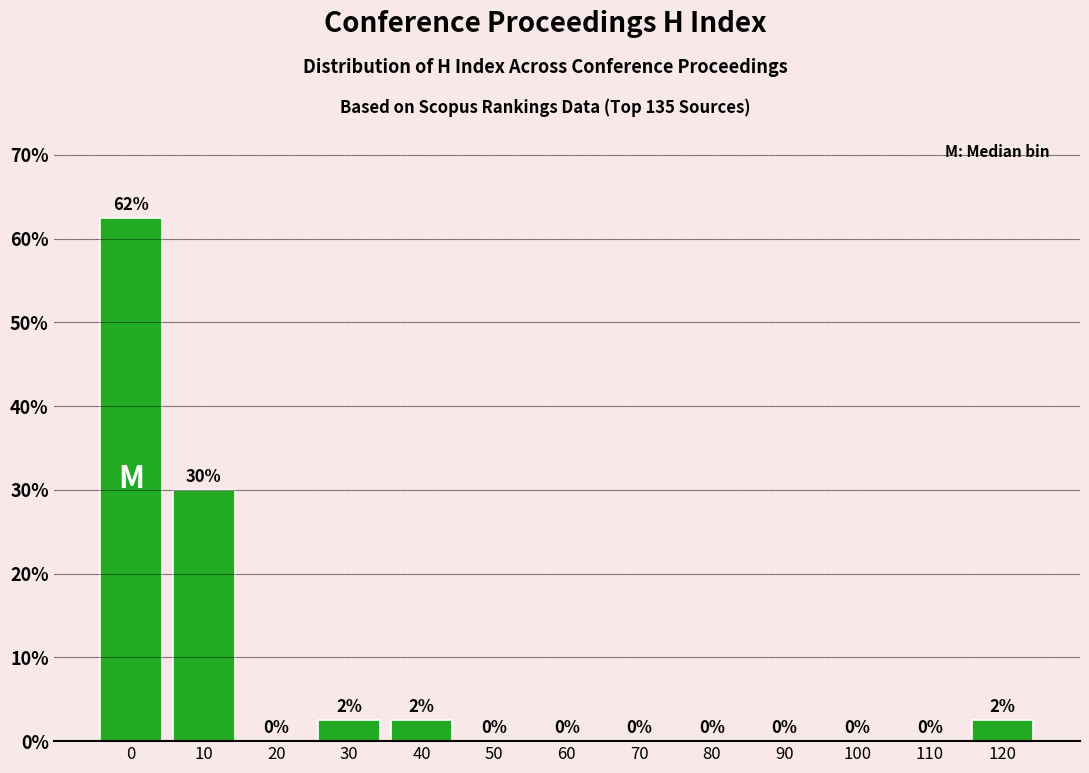

Is it true that the value at 110 is -19.0?

False